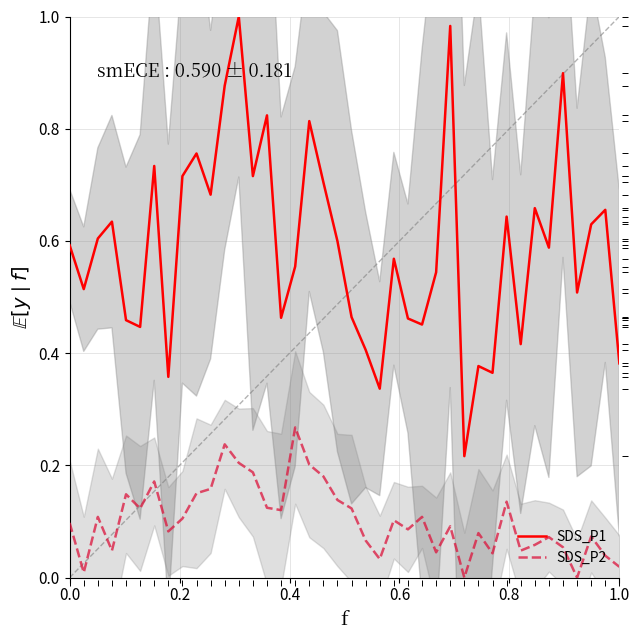

What is the maximum value for SDS_P1?

1.0